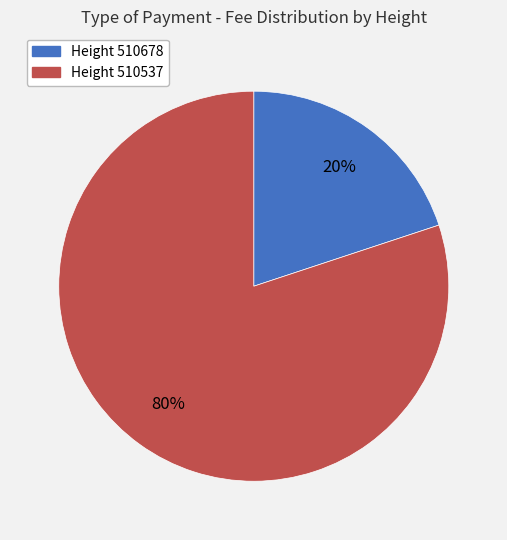

Count the number of slices in the pie.

2